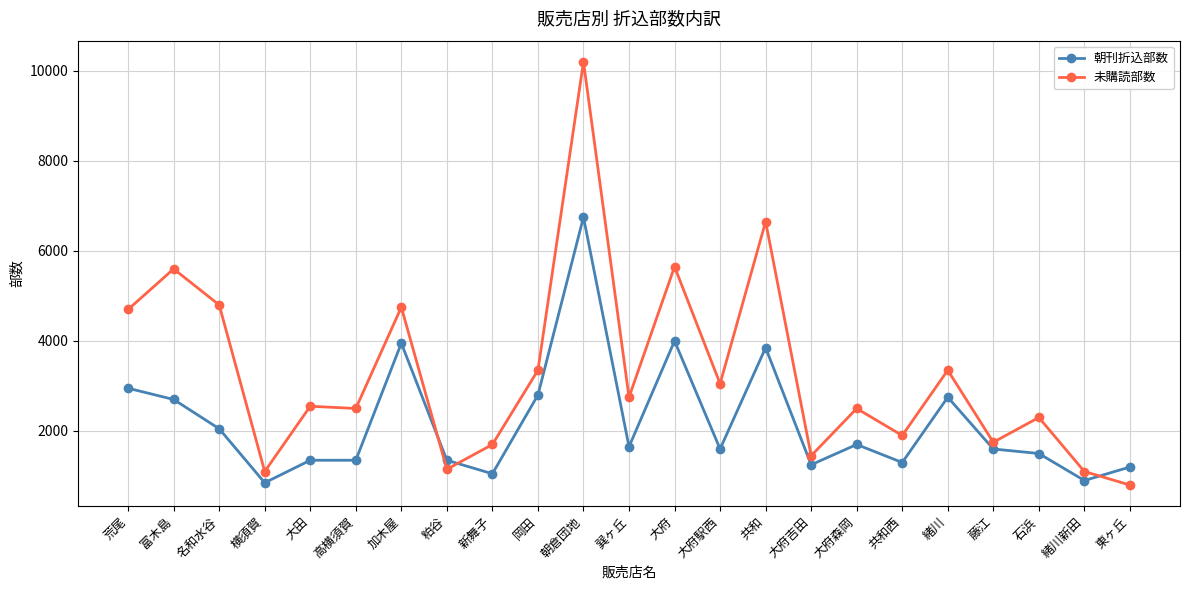

List the series in order of their overall mean, lowest first.

朝刊折込部数, 未購読部数